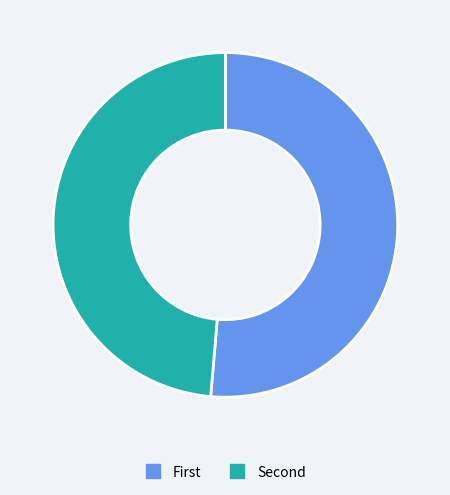

How many slices are in this pie chart?

2